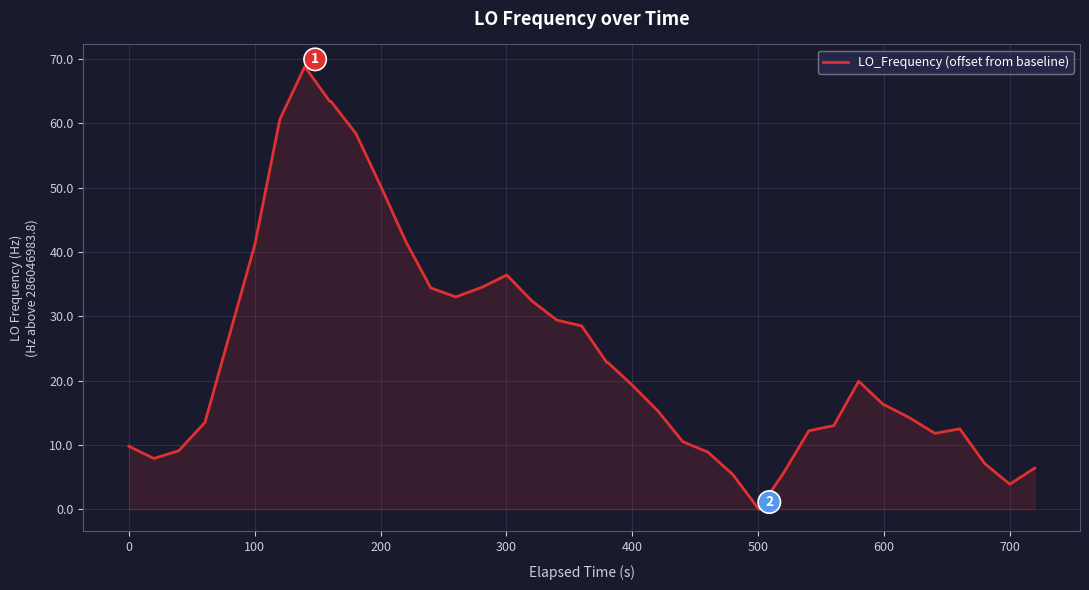

What is the difference between the maximum and minimum values?

68.8